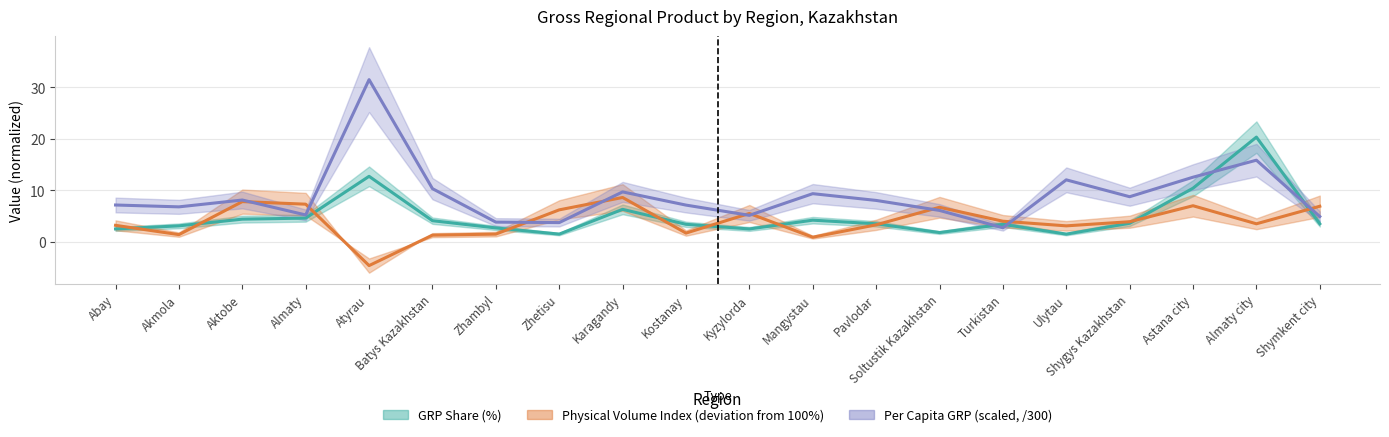

Reading left to right, extract all data points from this chart.

GRP share (%): 2.5	3.1	4.4	4.6	12.7	4.1	2.7	1.5	6.3	3.4	2.5	4.2	3.5	1.8	3.4	1.5	3.6	10.4	20.3	3.5
Per capita (thou. tenge): 7.1	6.8	8.1	5.2	31.4	10.3	3.8	3.7	9.7	7.1	5.1	9.3	8.0	6.1	2.7	12.0	8.7	12.5	15.8	4.9
Physical volume index (%): 3.2	1.4	7.8	7.3	-4.6	1.3	1.5	6.2	8.6	1.7	5.5	0.9	3.3	6.7	4.0	3.1	3.9	7.0	3.5	6.9